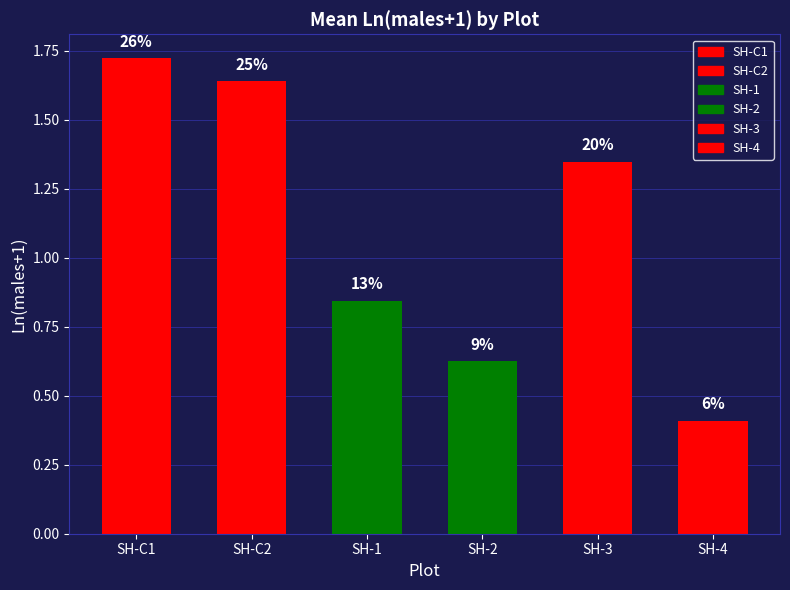

Which has a higher value, SH-3 or SH-C2?

SH-C2